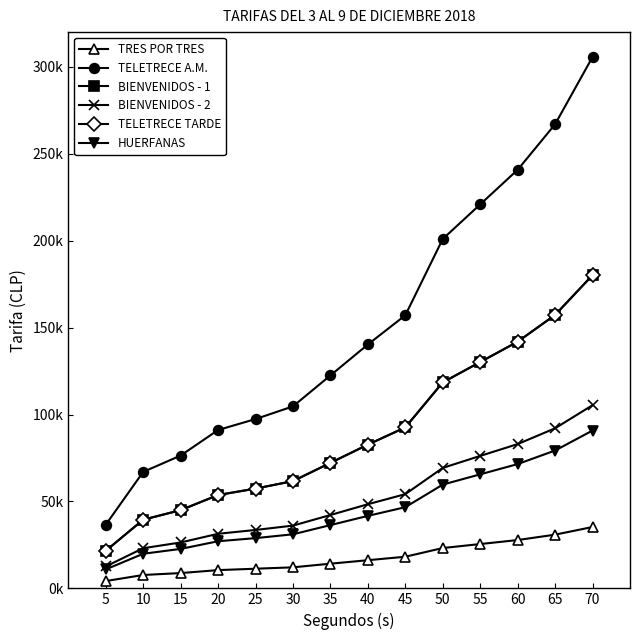

Does the chart have visible grid lines?

No